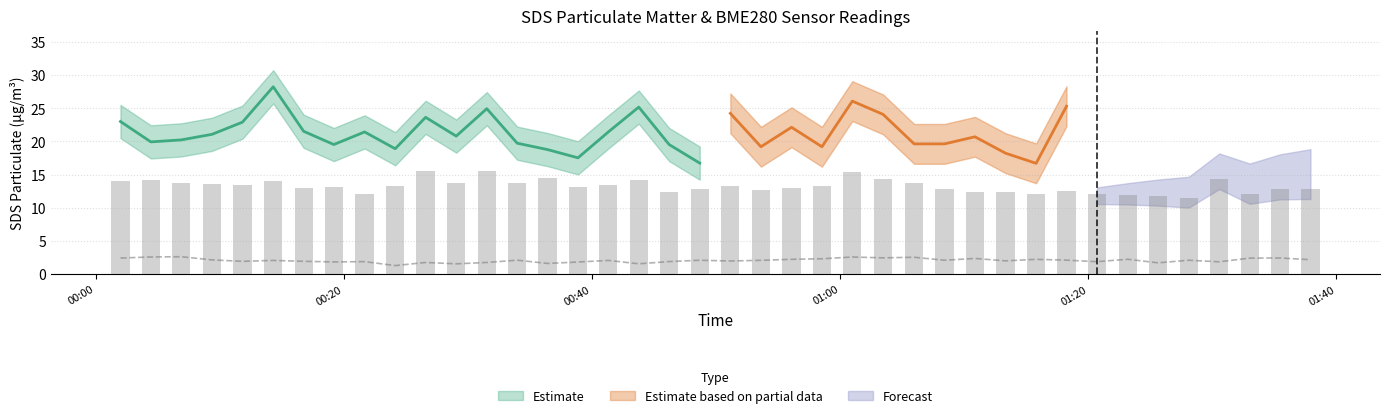

How many values in the BME280_humidity series are below 2?

16